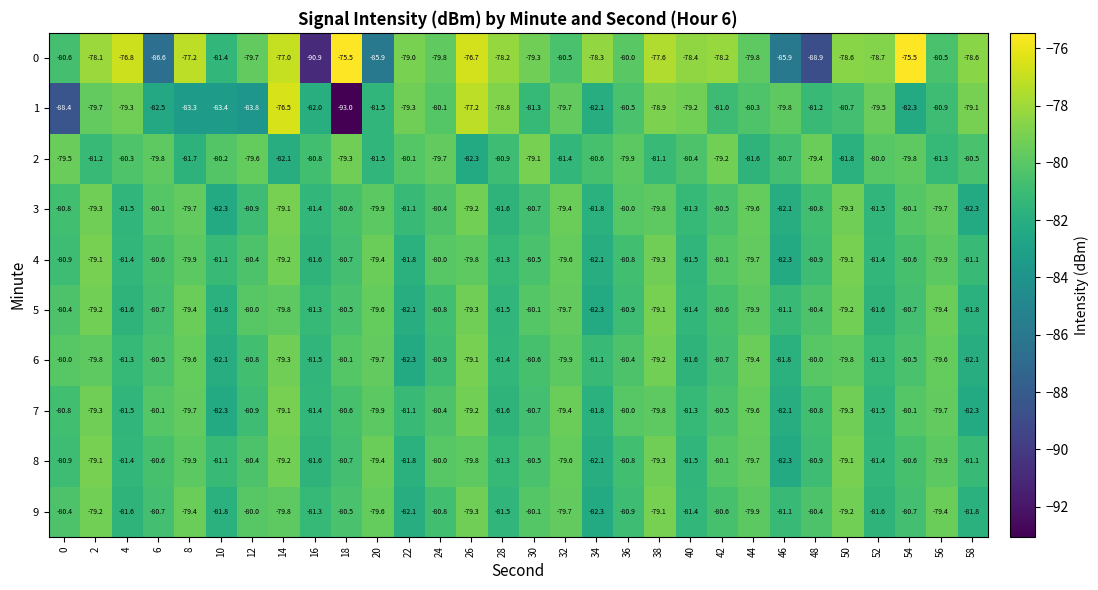

What is the difference between the maximum and second lowest values in the 6 series?

3.0